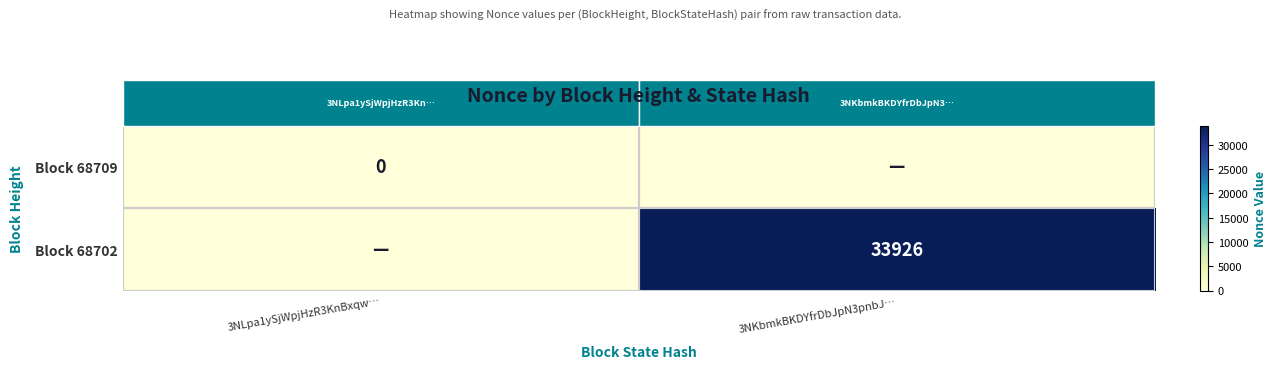

The Block 68702 series shows 33926 at 3NKbmkBKDYfrDbJpN3pnbJ…. True or false?

True